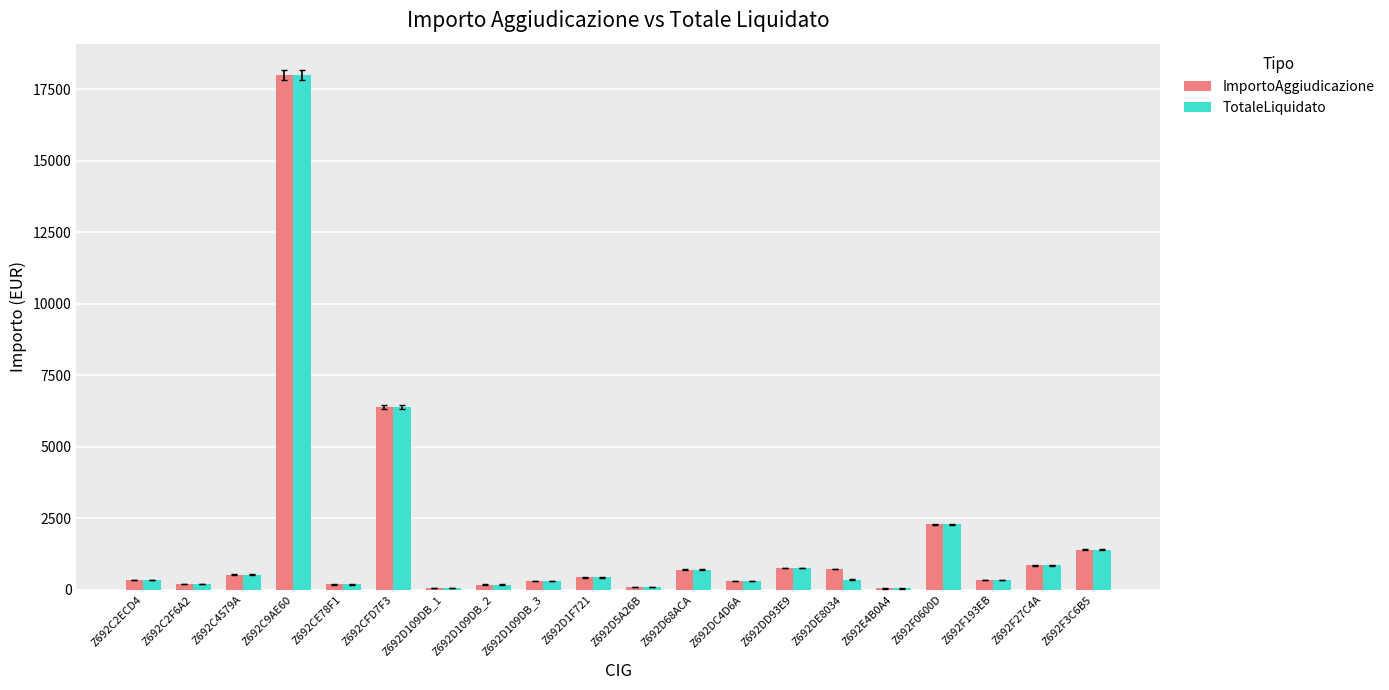

At which category is the sum across all series the highest?

Z692C9AE60